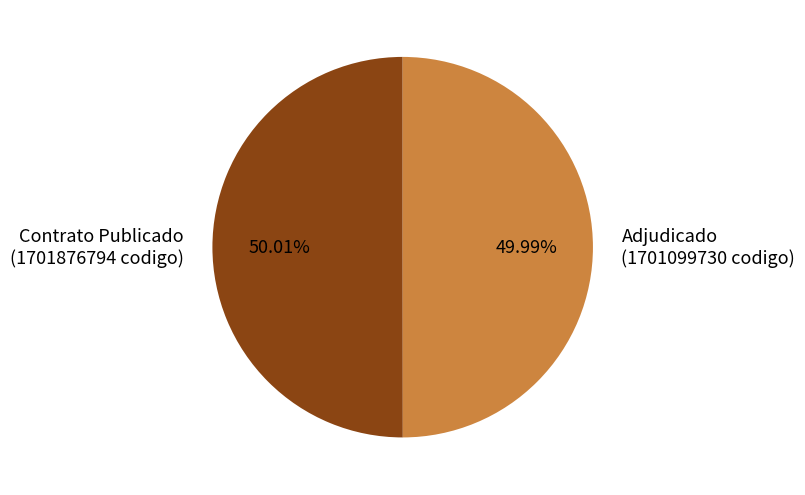

What is the ratio of the value at Contrato Publicado to the value at Adjudicado?

1.0